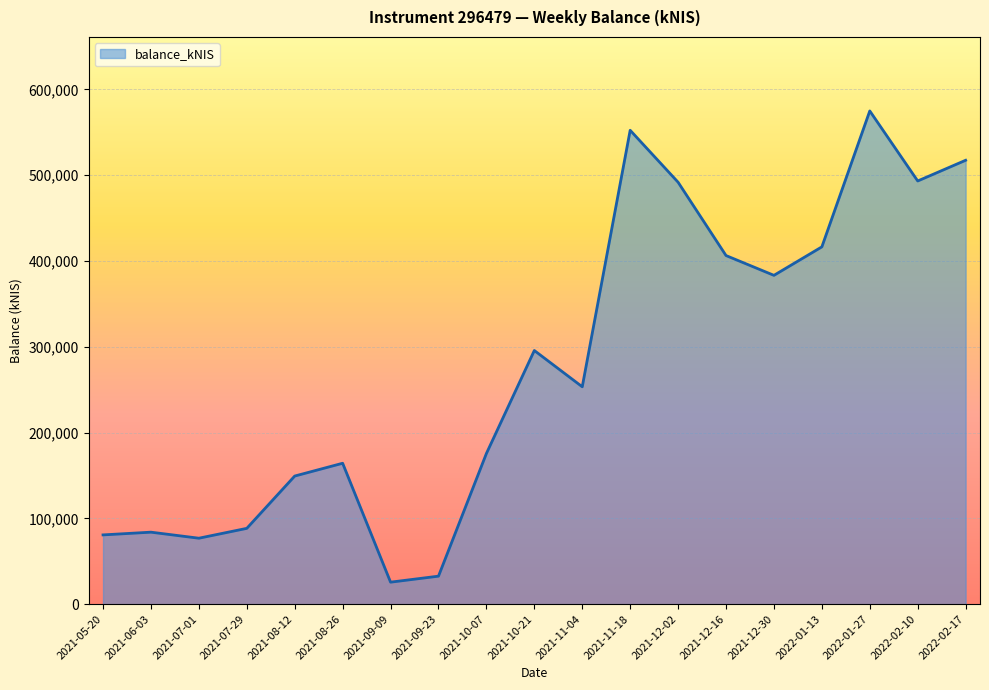

At which label does the data first exceed 253433?

2021-10-21